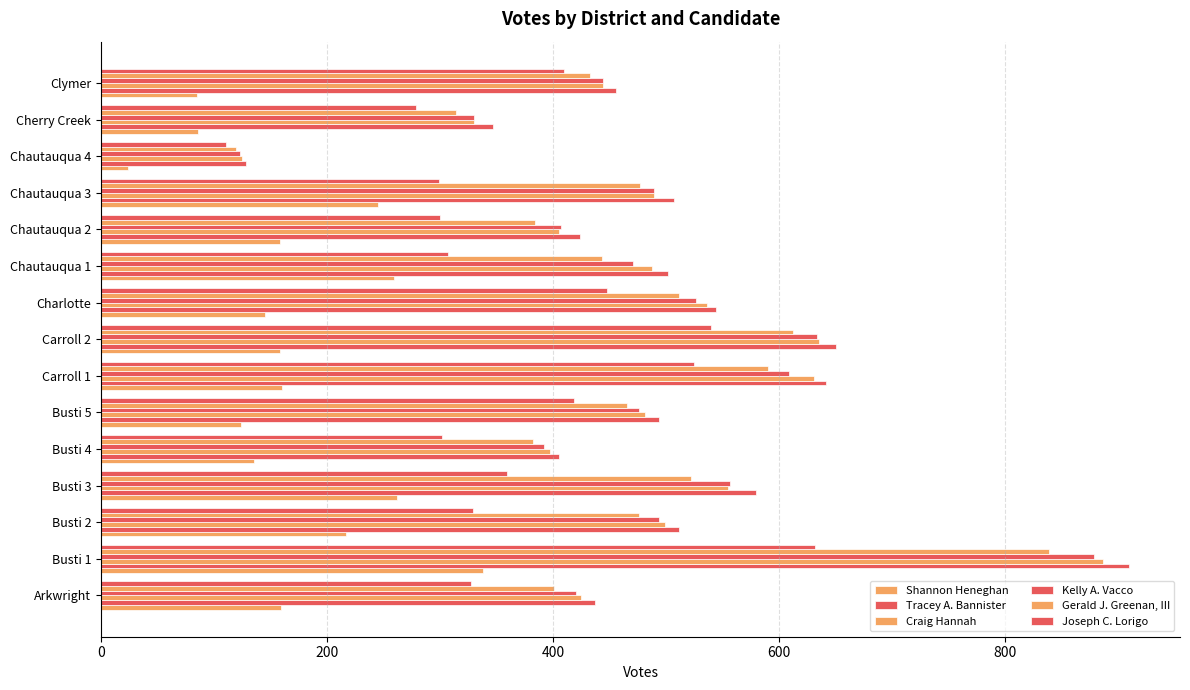

How many data points in Craig Hannah are less than 487?

7